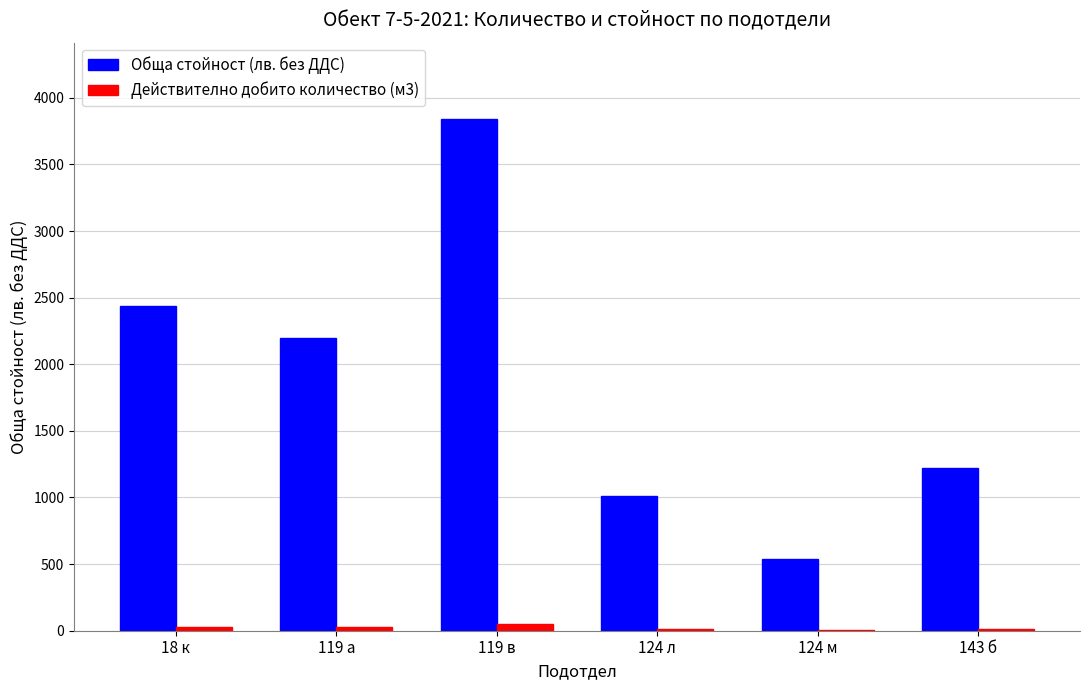

Which label corresponds to the largest value in the chart?

119 в